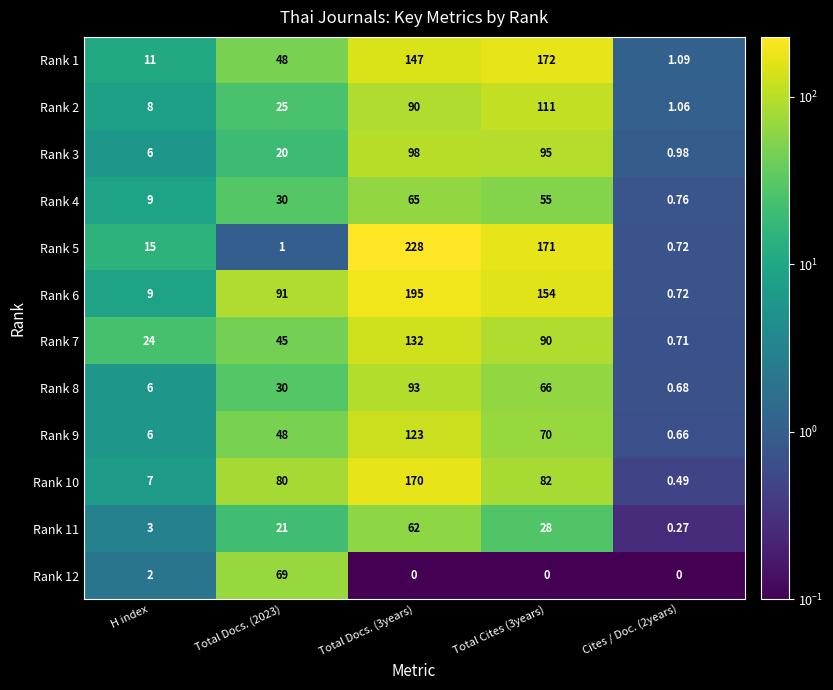

Is the value of Rank 6 at H index greater than the value of Rank 2 at Total Docs. (2023)?

No